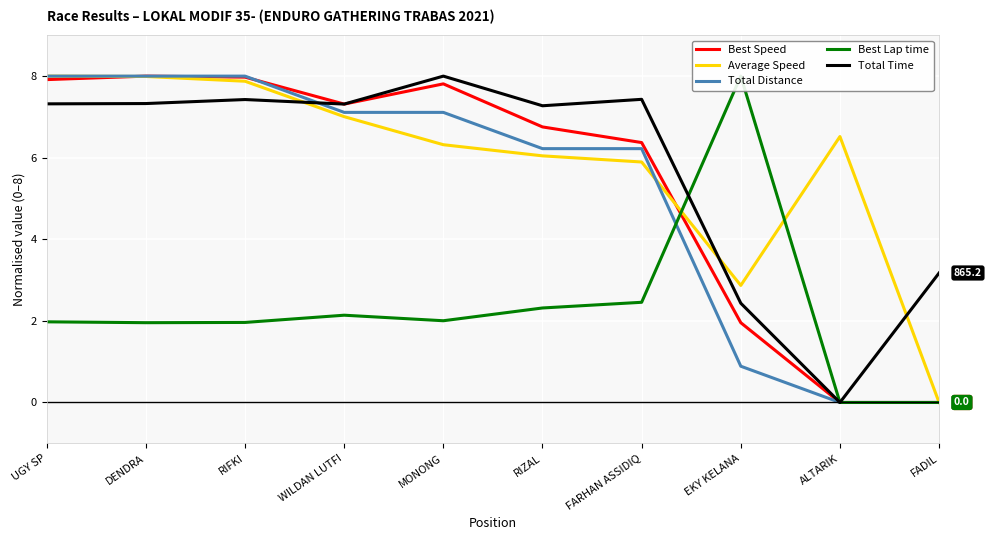

What are all the series names shown in the legend?

Best Speed, Average Speed, Total Distance, Best Lap time, Total Time